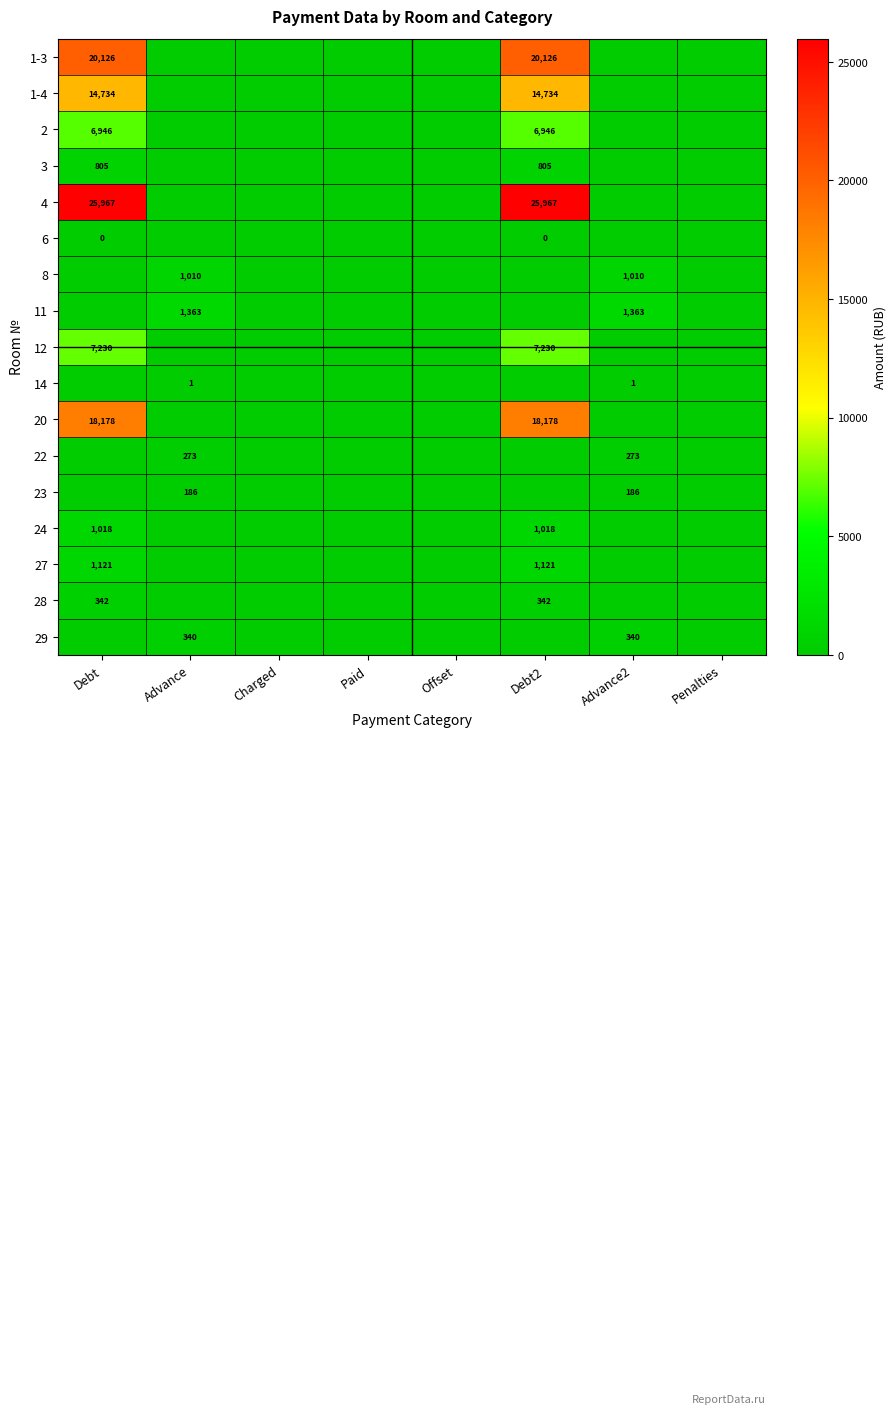

At which category is the sum across all series the highest?

Debt